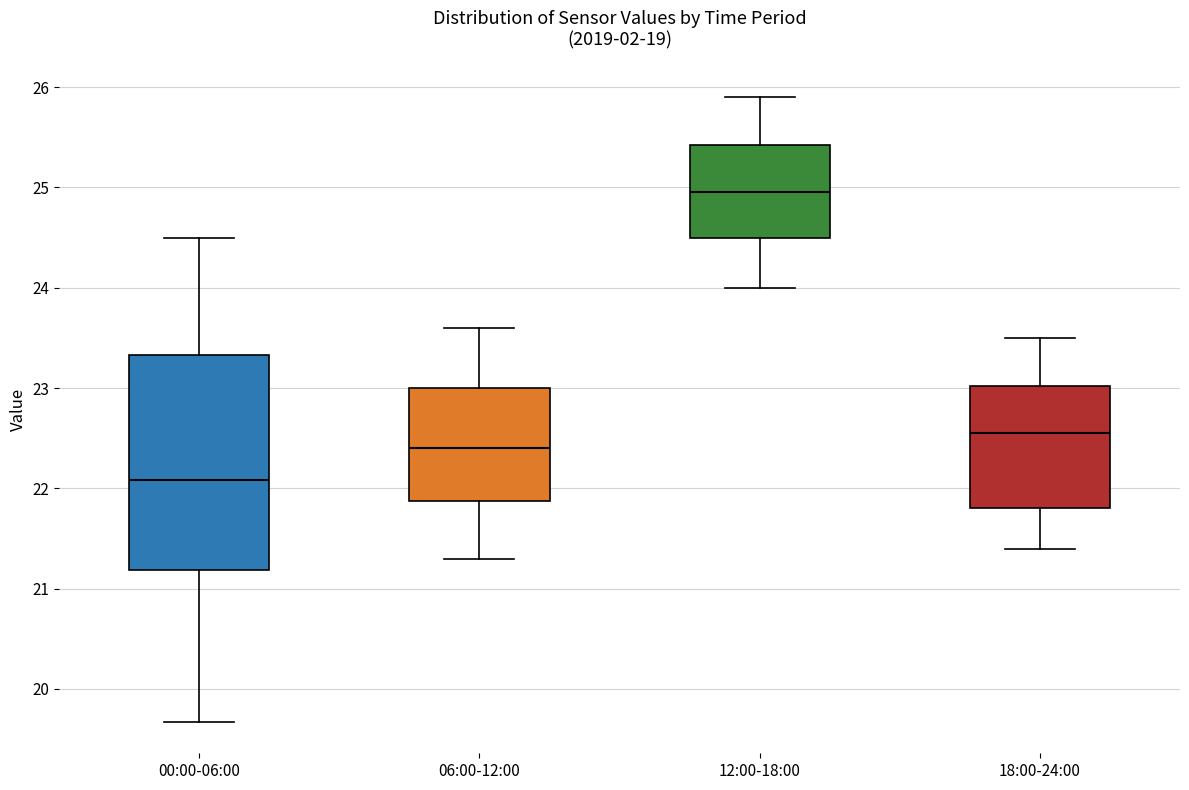

Reading left to right, transcribe this box plot: for each box, give where its median line is, the range the box spans, and where its two whiskers end, as read against the y-axis. The values are not printed on the chart, so give them approximately, as read against the axis.

00:00-06:00: median 22.1, box 21.2 to 23.3, whiskers 19.7 to 24.5
06:00-12:00: median 22.4, box 21.9 to 23.0, whiskers 21.3 to 23.6
12:00-18:00: median 25.0, box 24.5 to 25.4, whiskers 24.0 to 25.9
18:00-24:00: median 22.6, box 21.8 to 23.0, whiskers 21.4 to 23.5